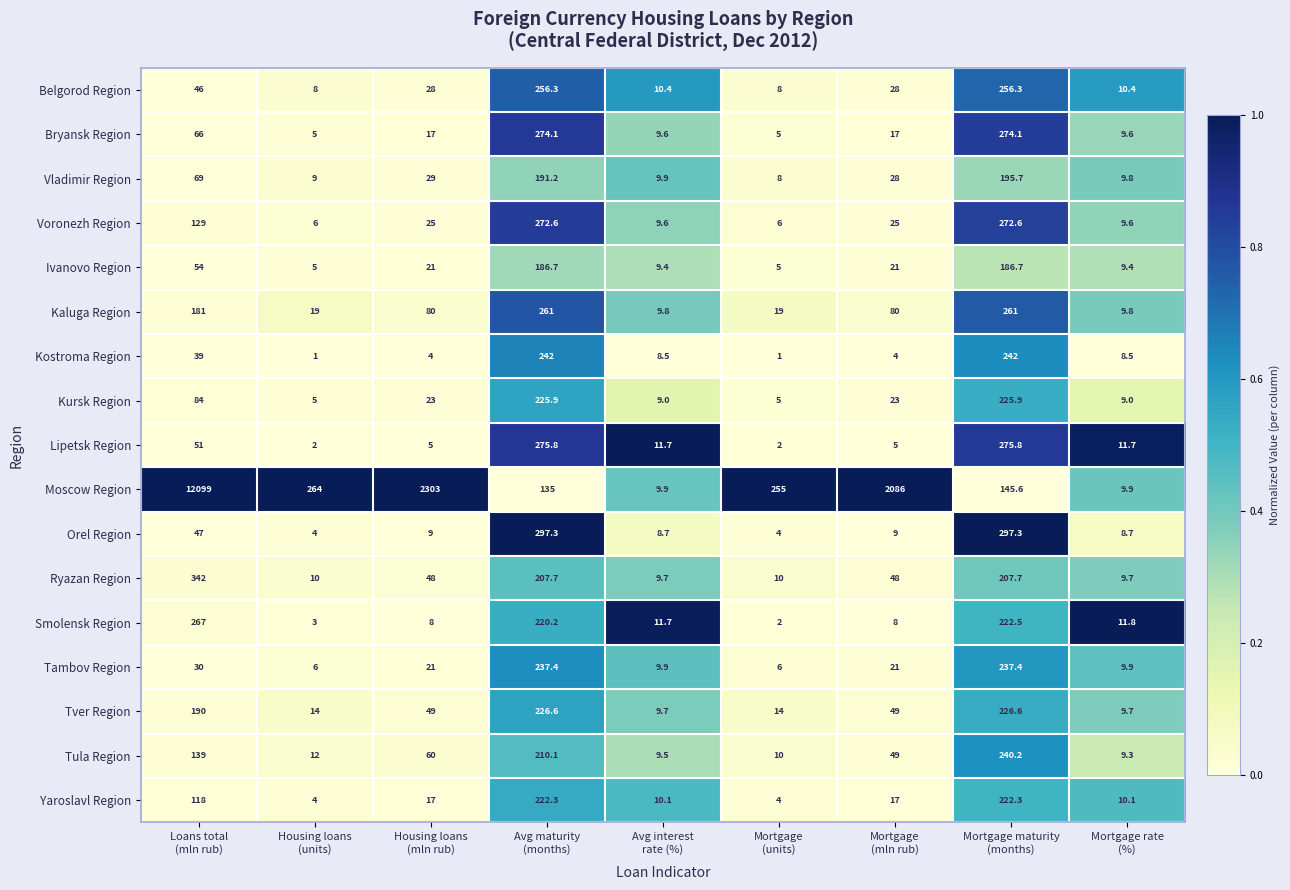

Which series has the widest spread of values?

Moscow Region